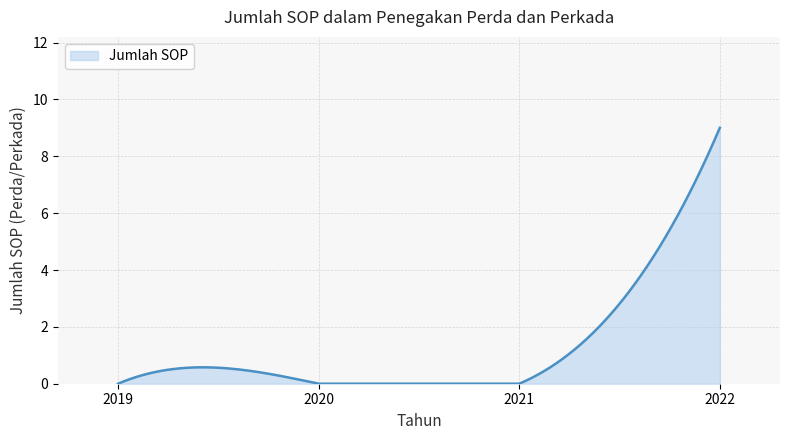

How many lines are shown in the chart?

1